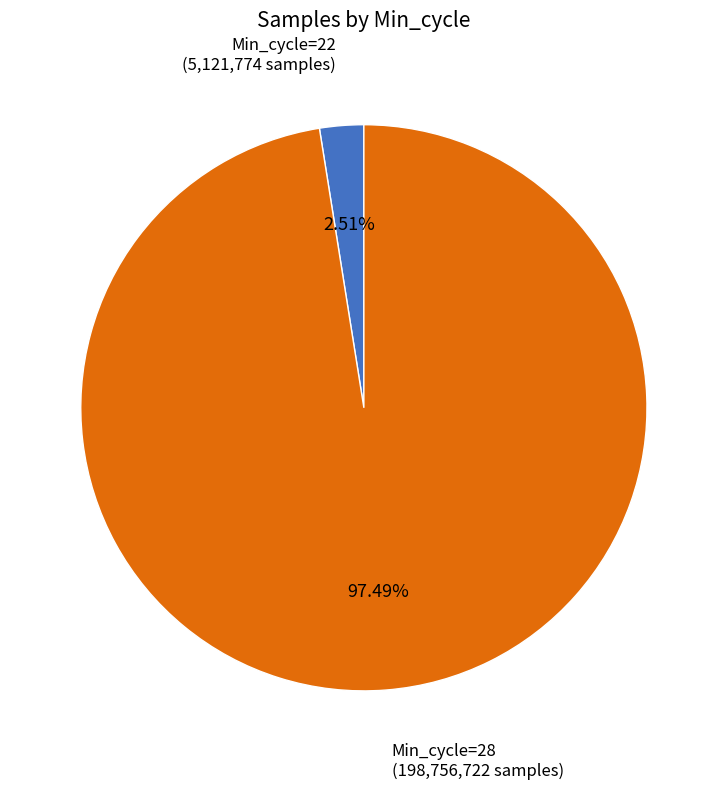

Does any single category account for the majority?

Yes